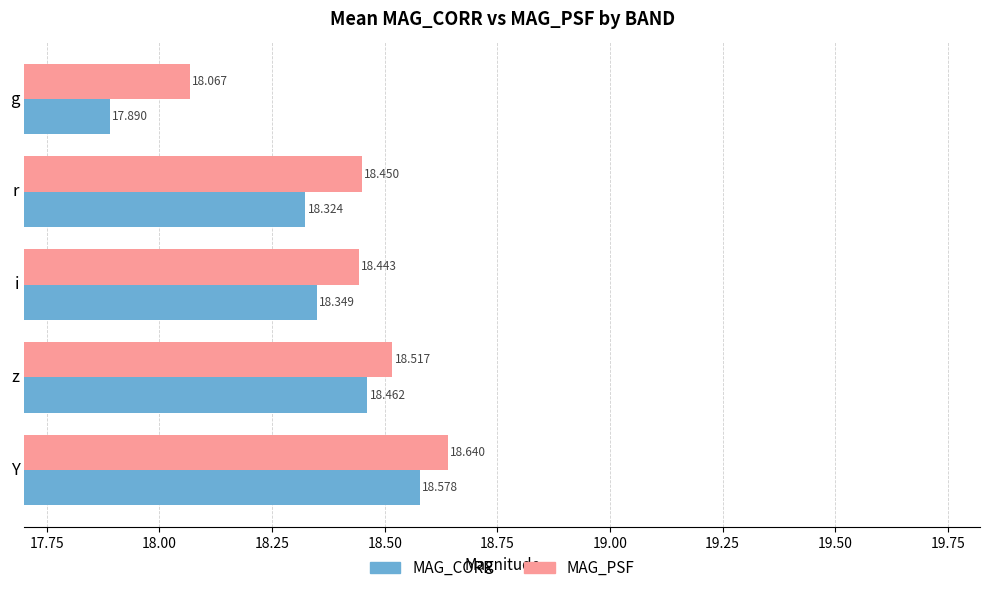

How many data points in MAG_CORR are less than 18?

1